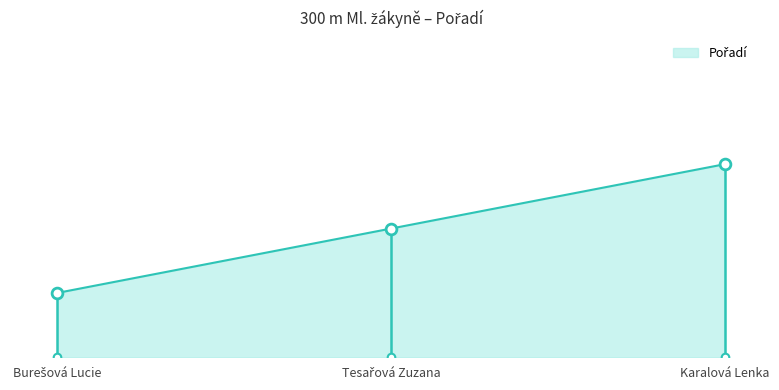

What is the change in value from Tesařová Zuzana to Karalová Lenka?

+1